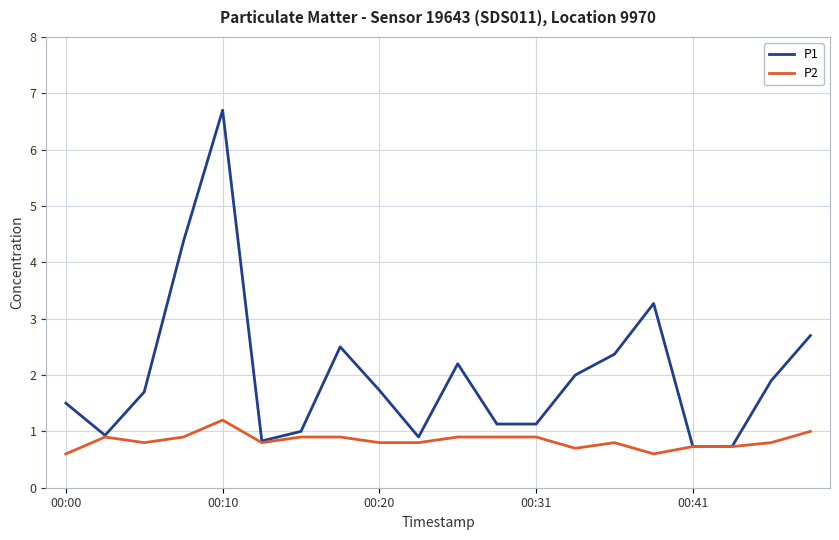

List the series in order of their peak value, highest first.

P1, P2